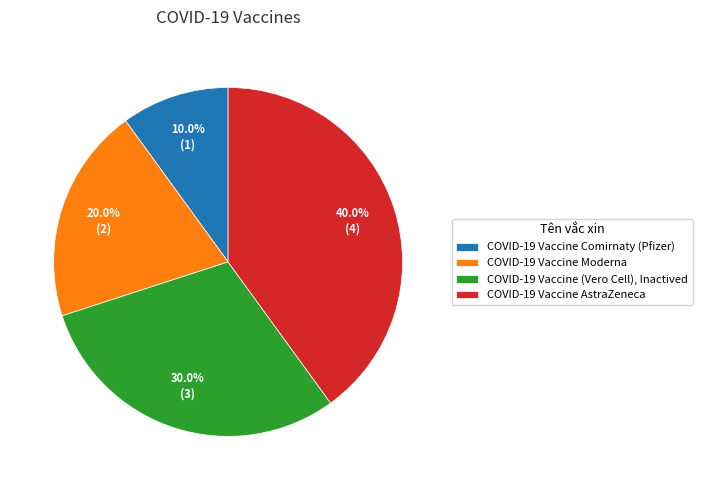

To the nearest percent, what is the average slice percentage?

25%